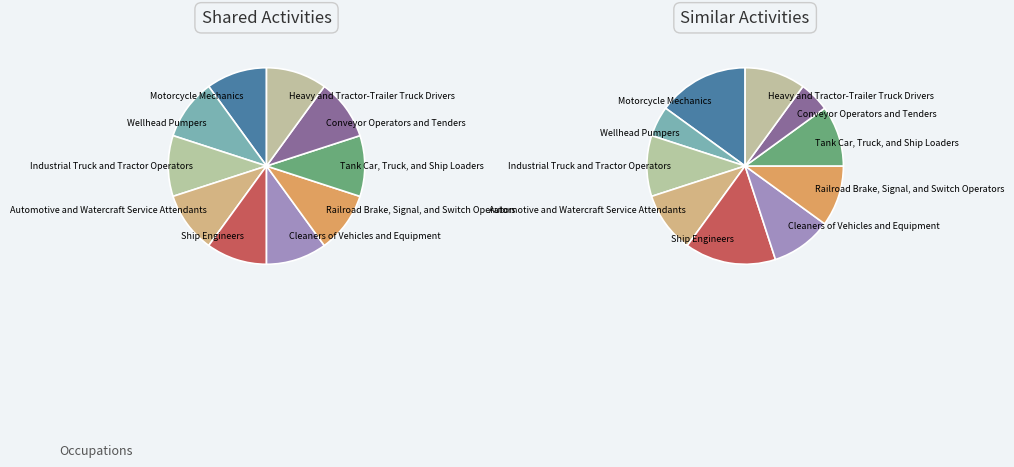

The Industrial Truck and Tractor Operators slice represents 10% of the pie. True or false?

True